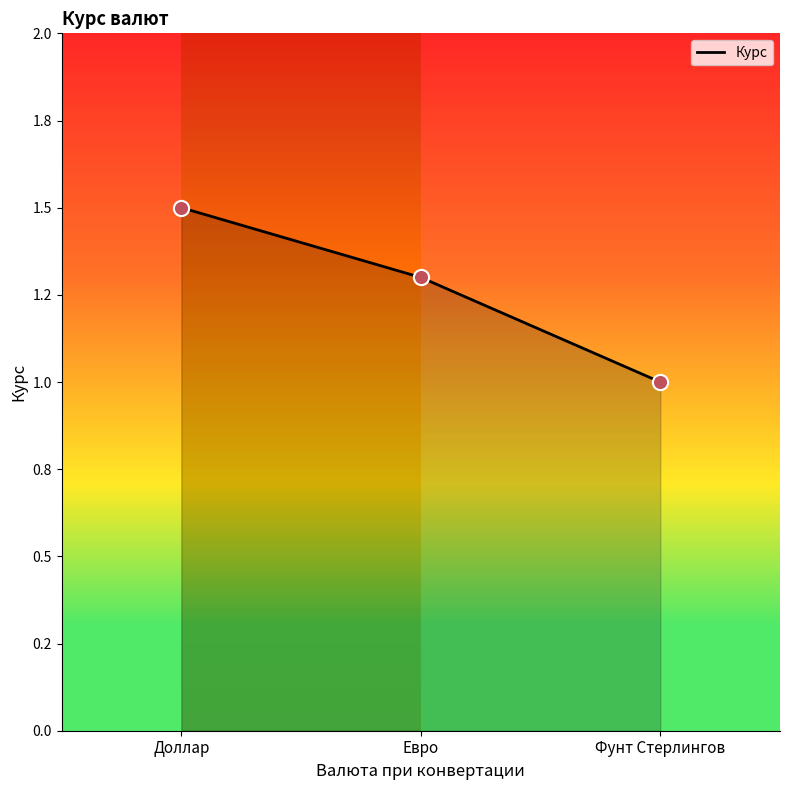

What is the ratio of the value at Евро to the value at Фунт Стерлингов?

1.3